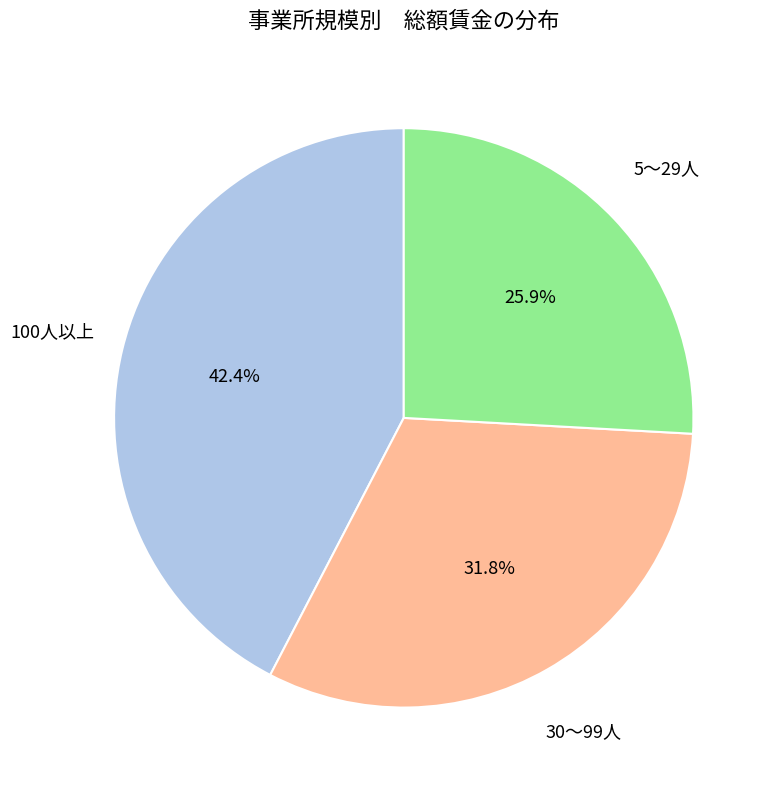

Does any single category account for the majority?

No